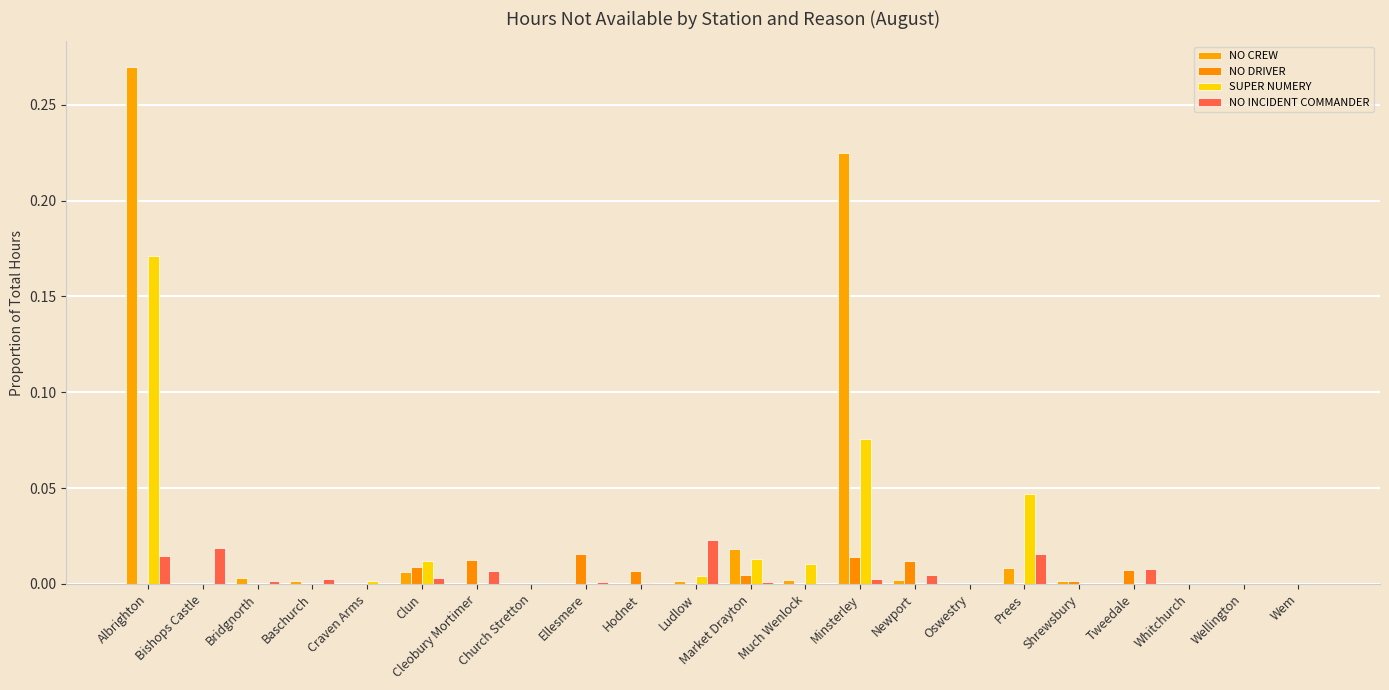

Count the number of categories in the chart.

22